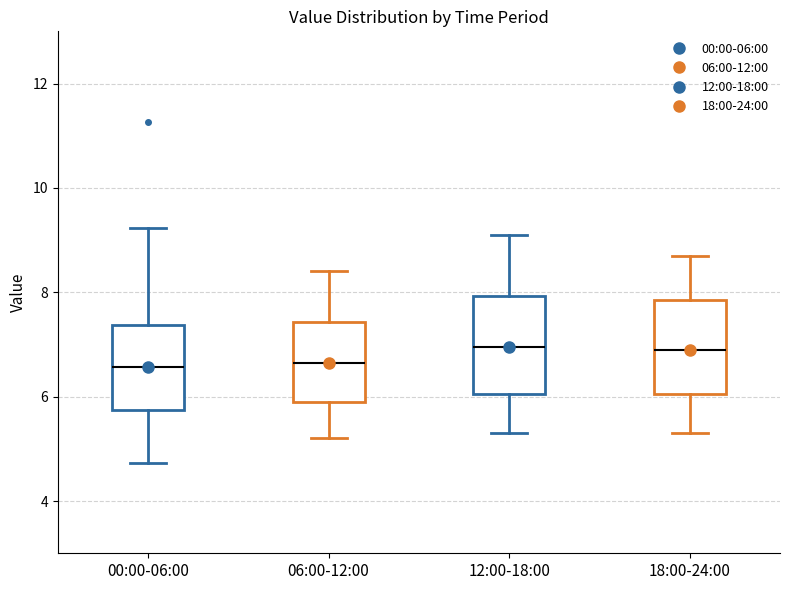

Where is the lower edge of the box for 00:00-06:00 on the y-axis? The values are not printed on the chart, so give them approximately, as read against the axis.

5.8